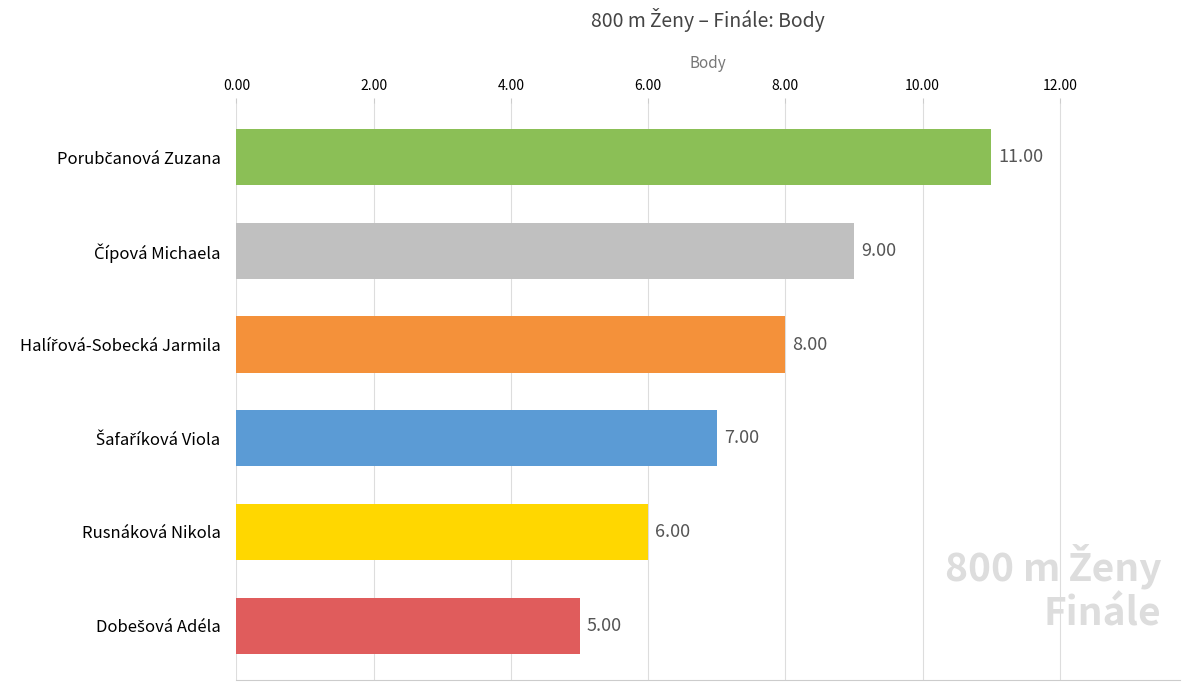

What is the minimum value shown in the chart?

5